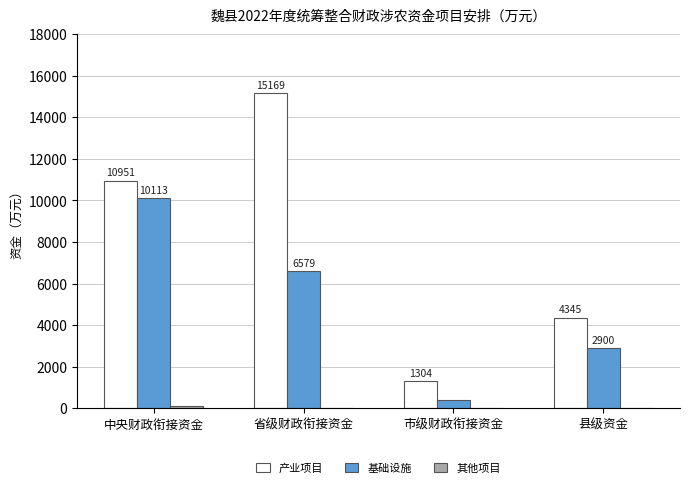

What is the sum of the 产业项目 values at 省级财政衔接资金 and 市级财政衔接资金?

16473.0